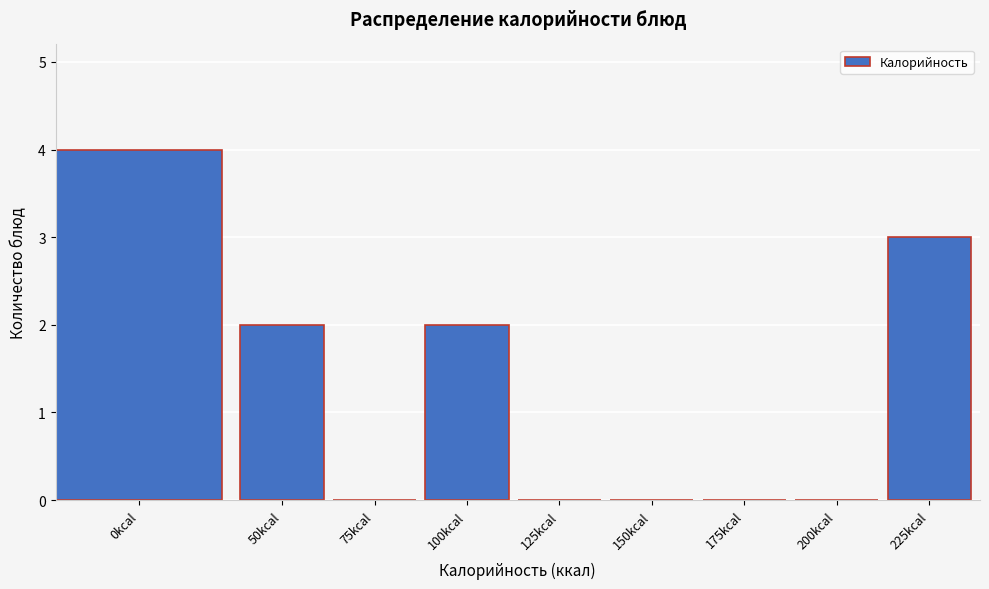

Reading right to left, transcribe all the data shown in this chart.

225kcal=3	200kcal=0	175kcal=0	150kcal=0	125kcal=0	100kcal=2	75kcal=0	50kcal=2	0kcal=4